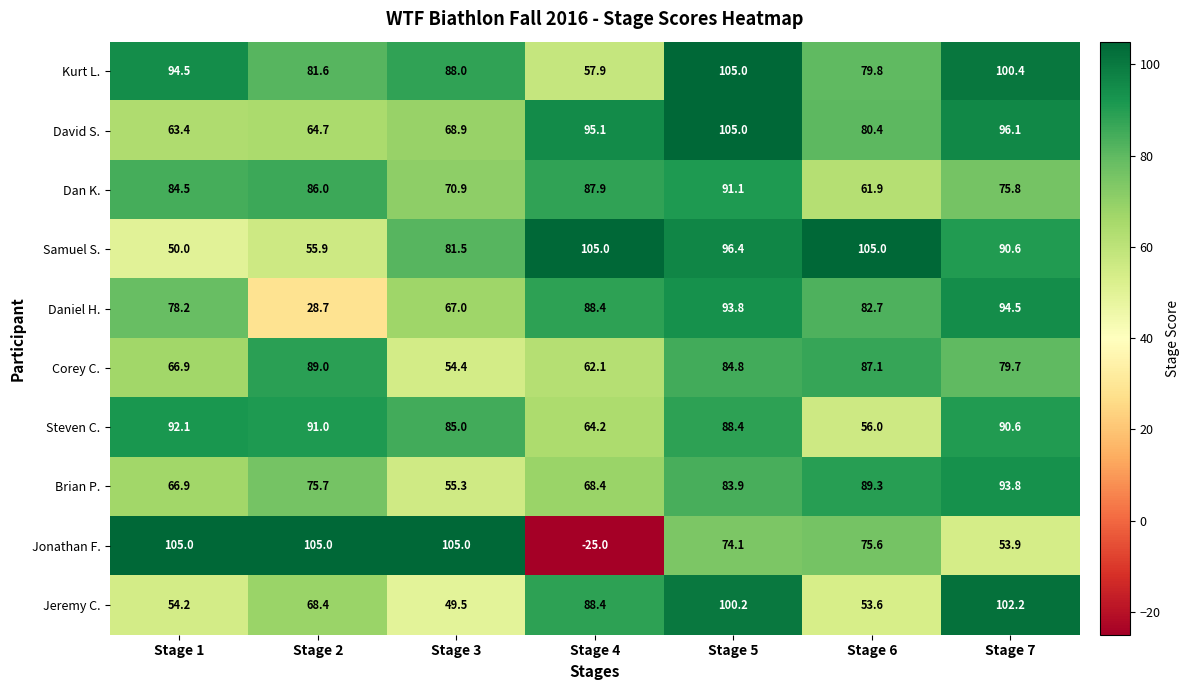

What is the difference between the second highest and second lowest values in the Jeremy C. series?

46.6